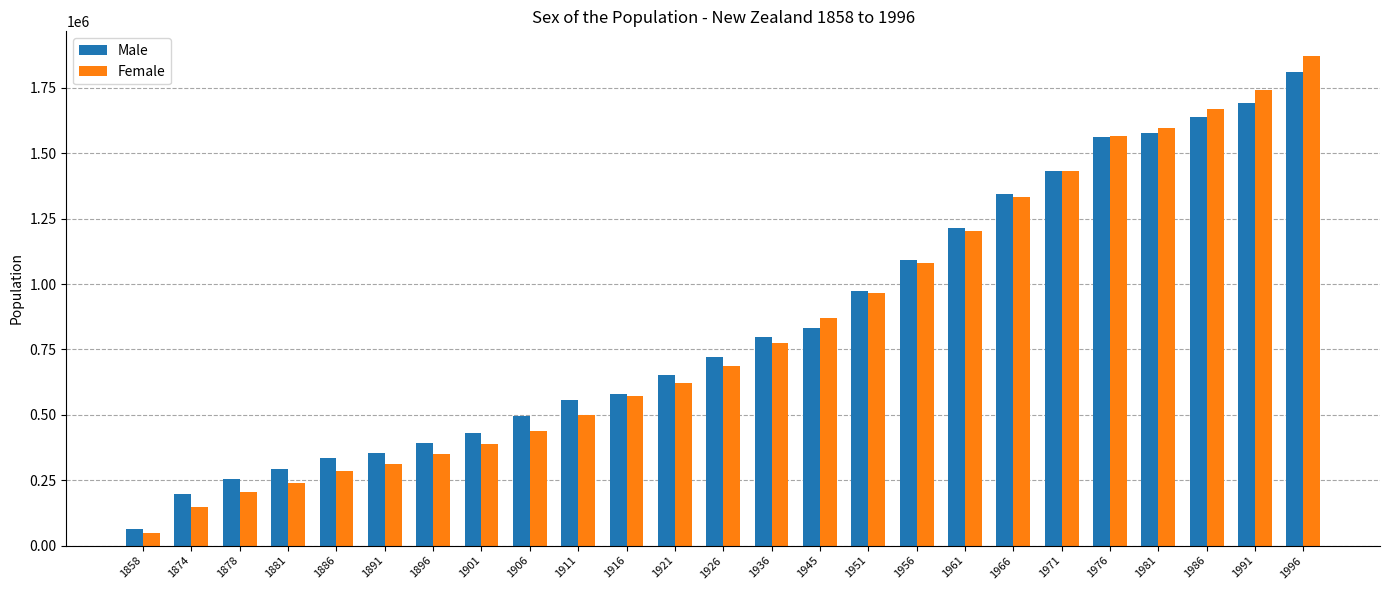

Between 1921 and 1996, which series saw the biggest shift?

Female